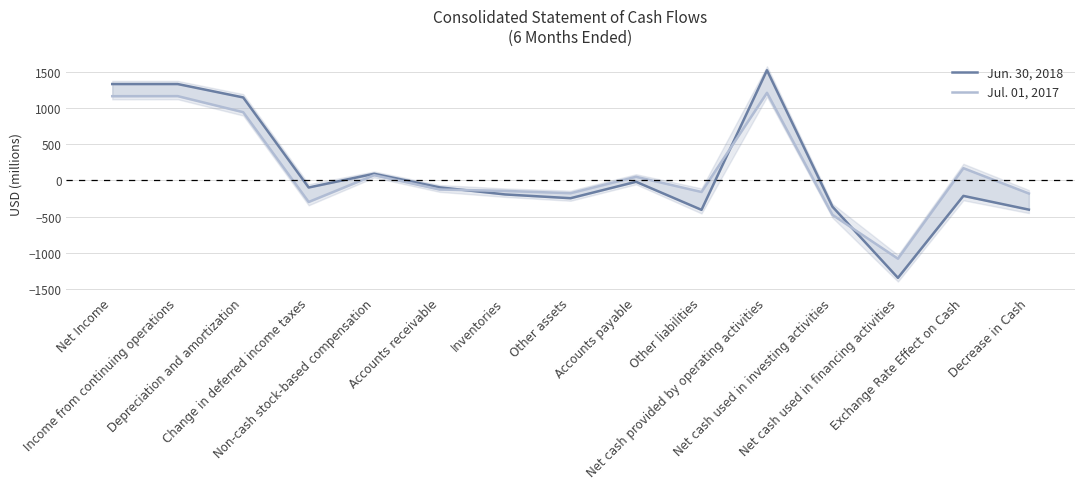

How many values in the Jul. 01, 2017 series are below -127?

7